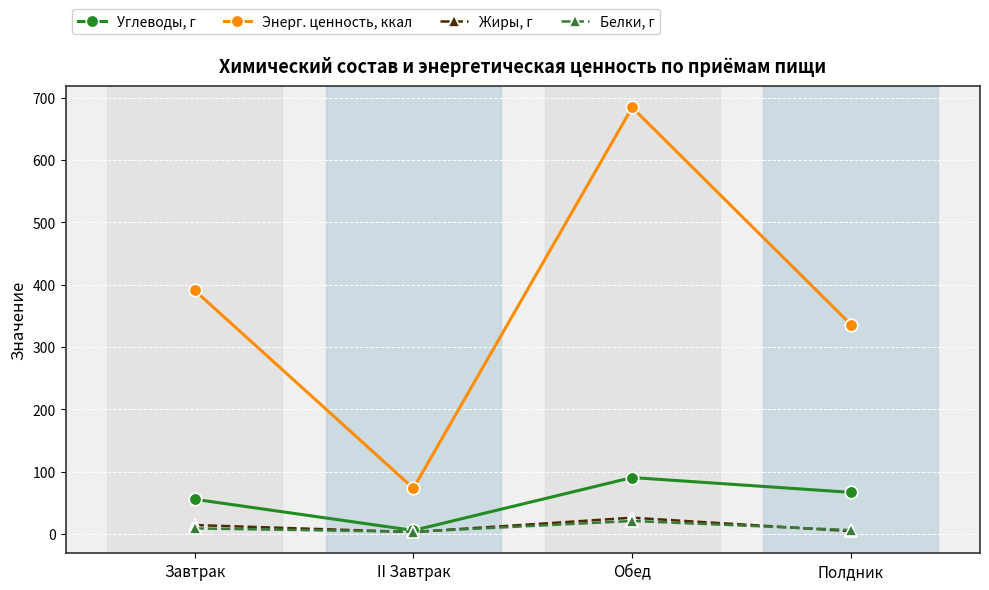

How many values in the Белки, г series exceed 9?

2